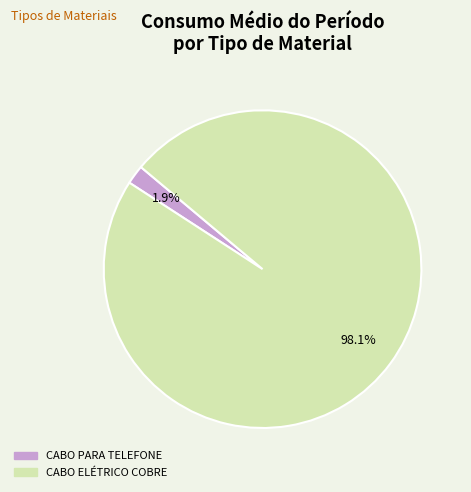

Between CABO ELÉTRICO COBRE and CABO PARA TELEFONE, which is larger?

CABO ELÉTRICO COBRE